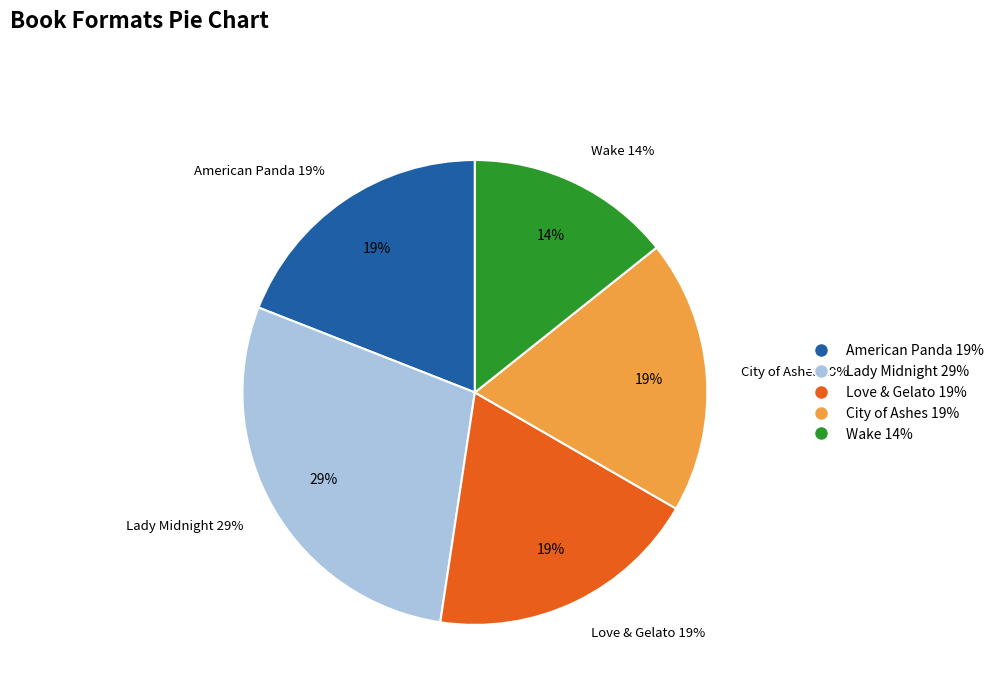

Approximately how many times larger is the value at City of Ashes compared to Wake?

1.3